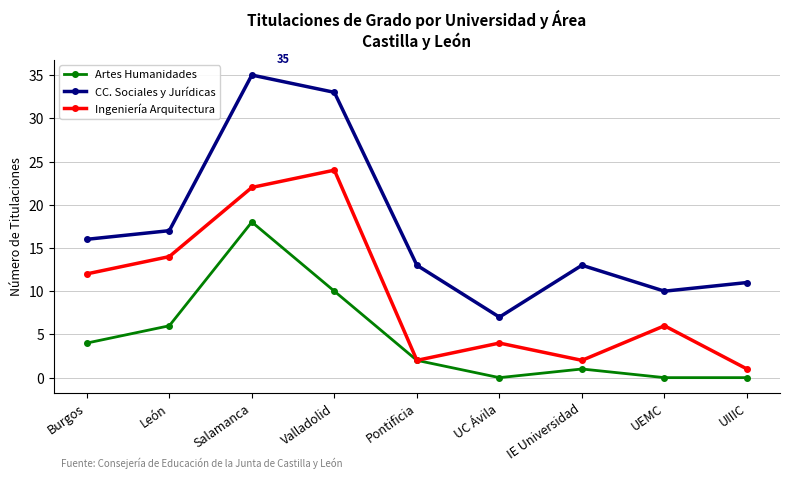

True or false: Artes Humanidades has more than 0 points higher than both neighbors.

True